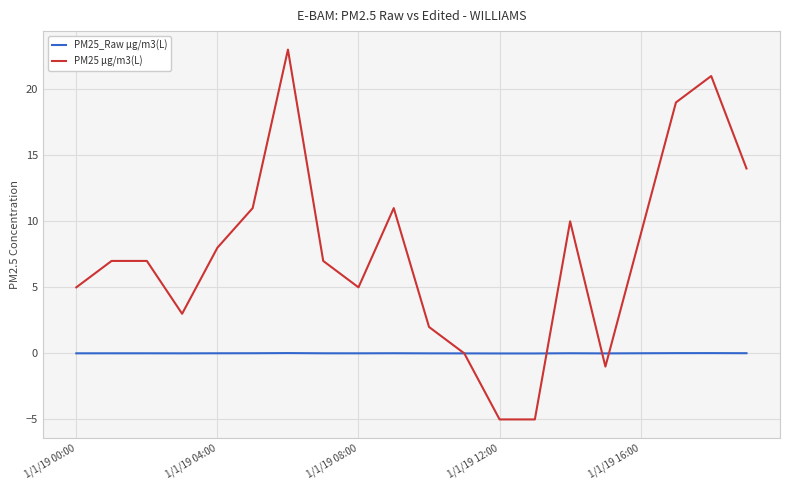

Rank the series by their average value, from highest to lowest.

PM25 µg/m3(L), PM25_Raw µg/m3(L)